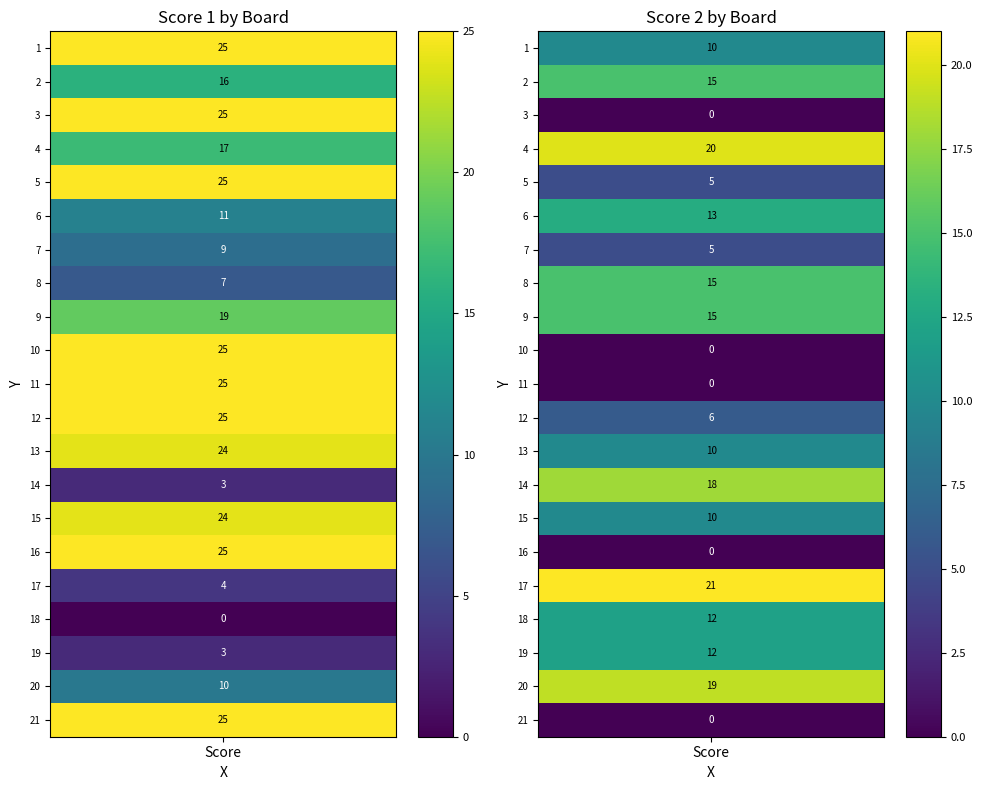

What is the sum of all Score 1 values?

347